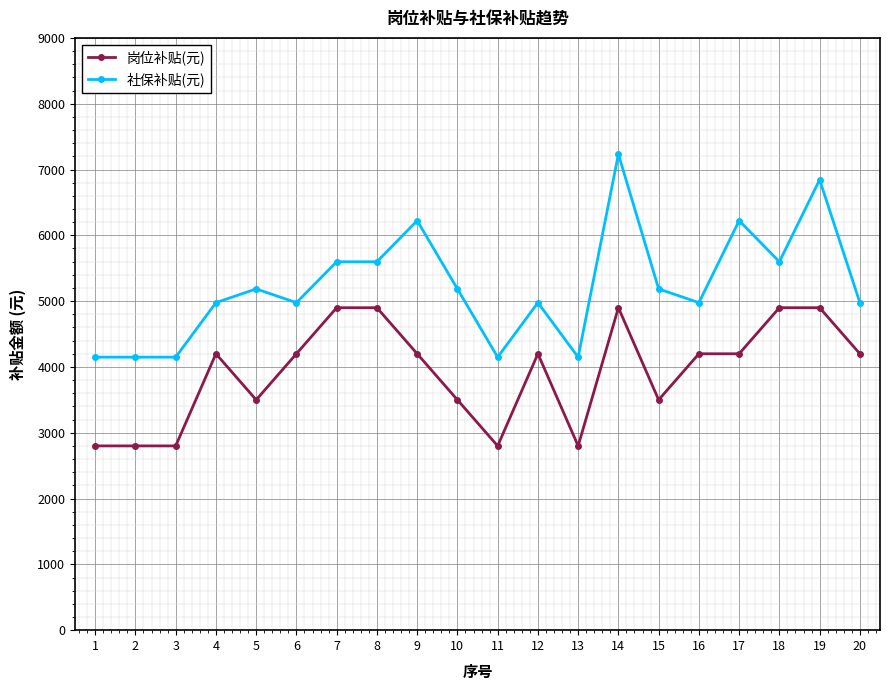

Count the number of data series in this chart.

2